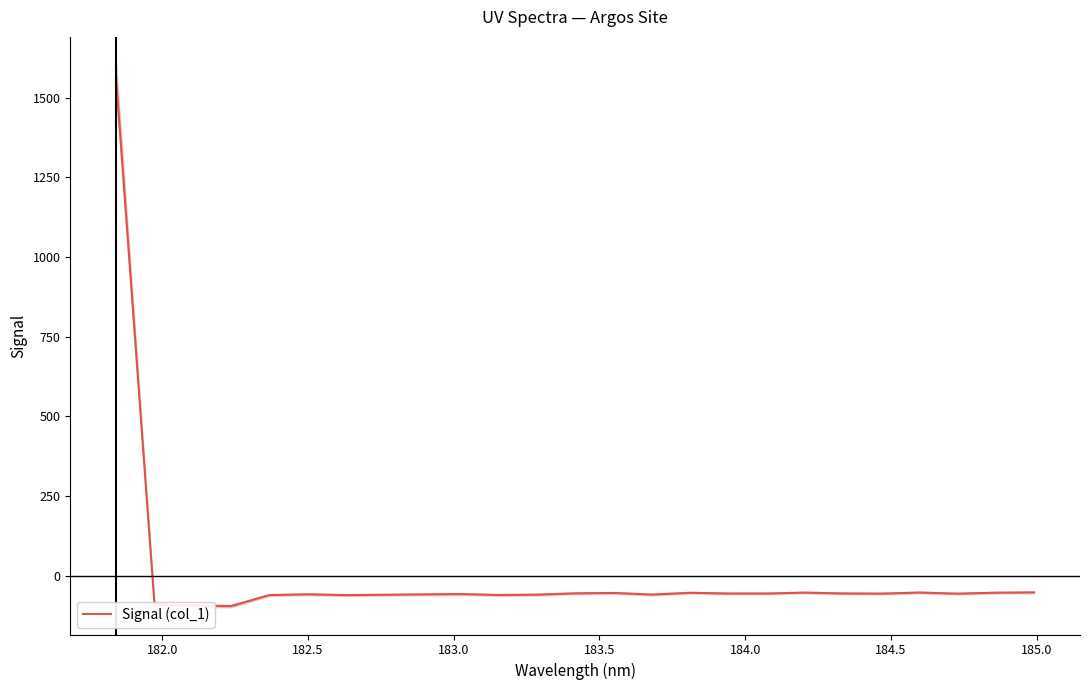

What is the minimum value shown in the chart?

-95.2